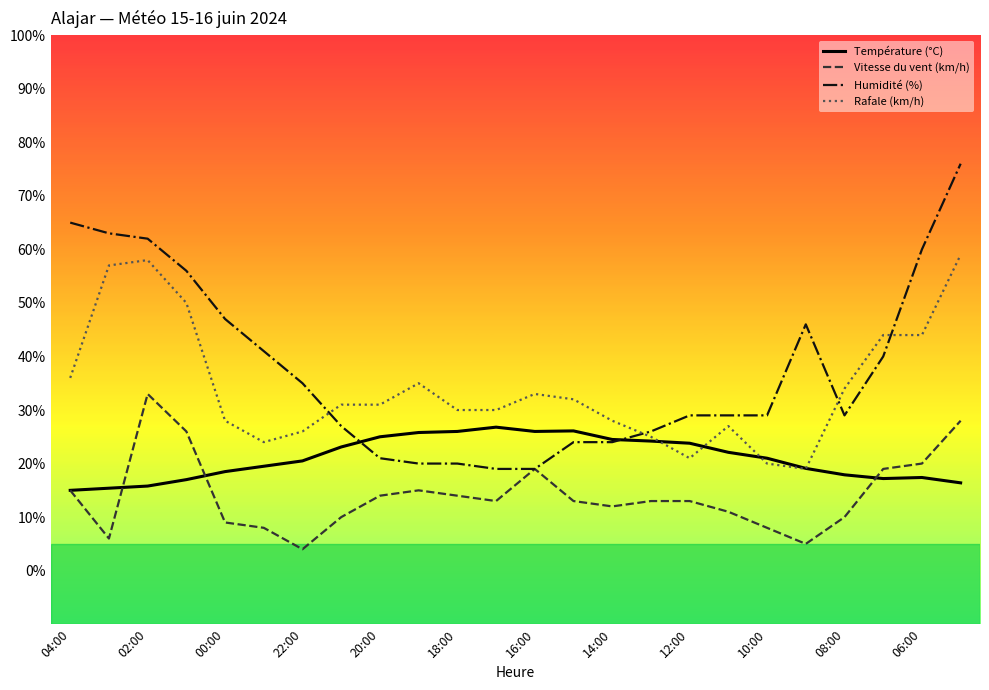

True or false: Vitesse du vent (km/h) and Rafale (km/h) cross at least once.

False